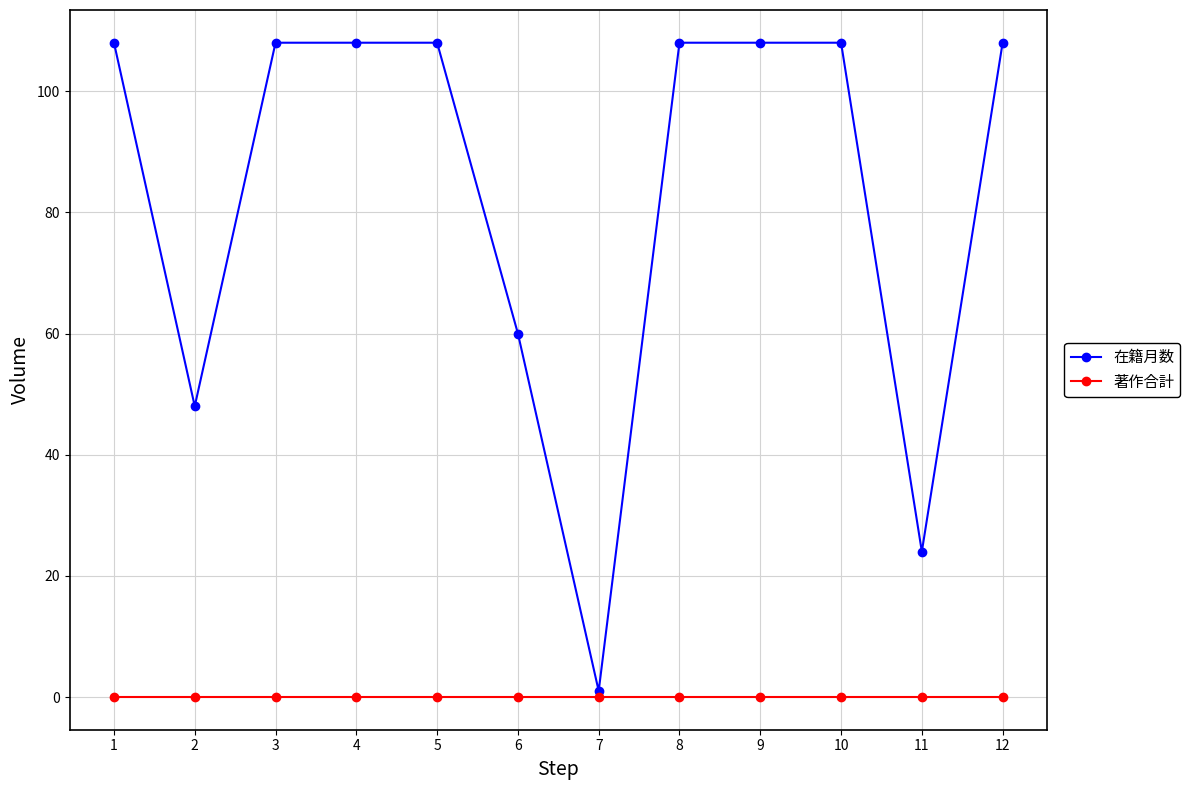

What is the difference between the second highest and minimum values in the 在籍月数 series?

107